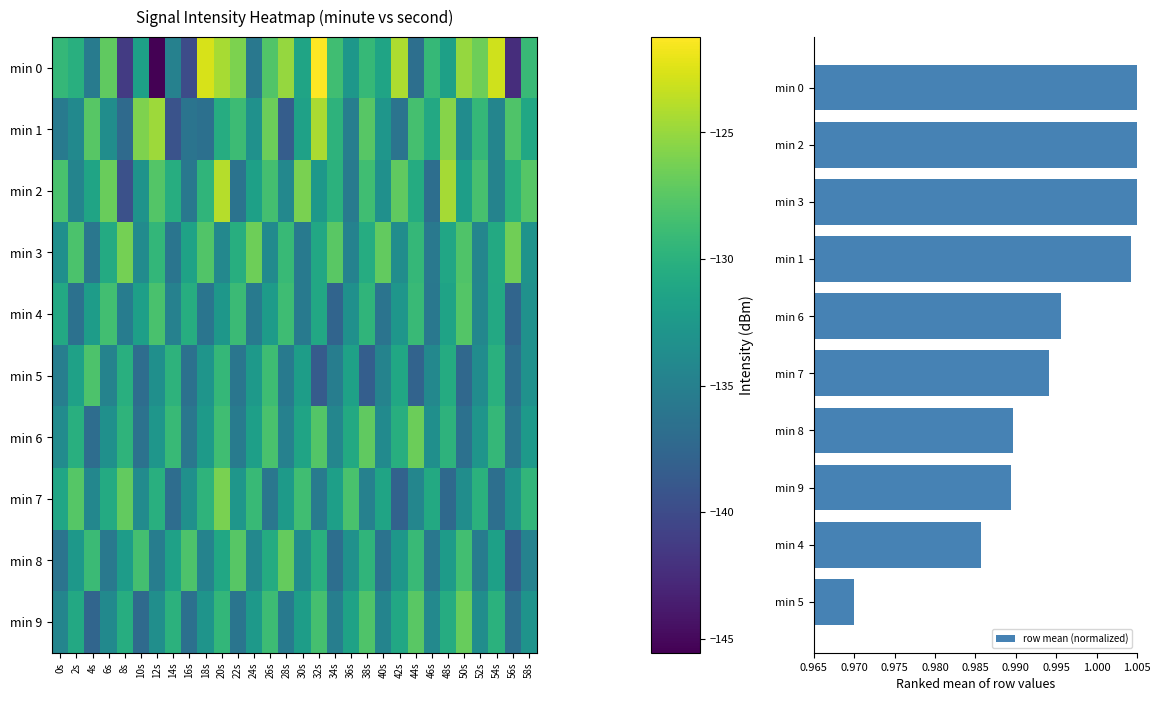

What is the sum of the 0 values at 58s and 4s?

-264.5